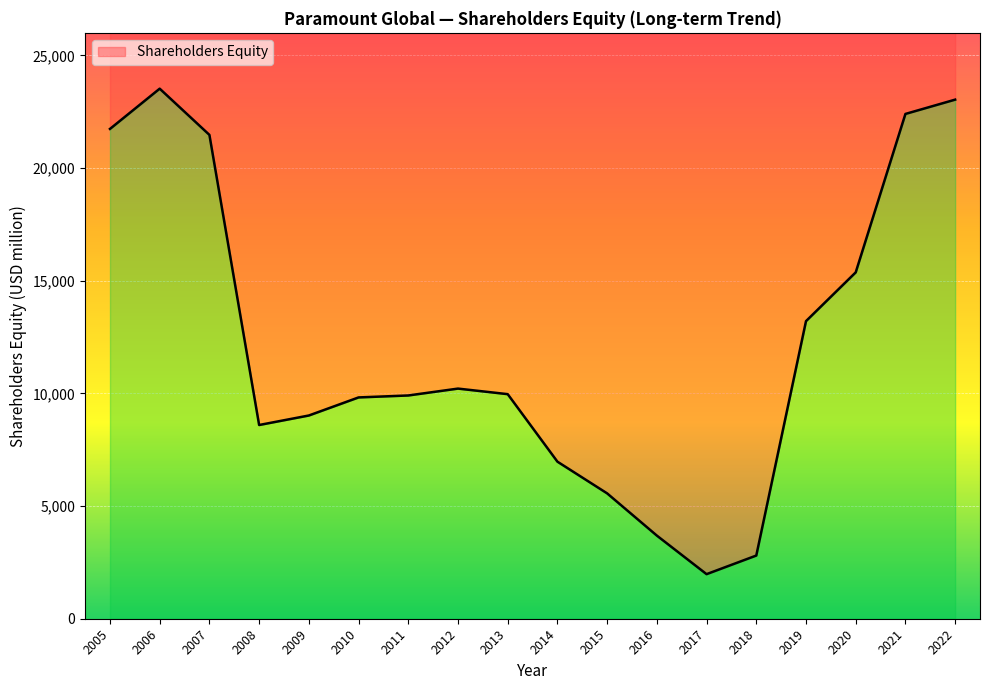

Which category has the lowest value across all series?

2017